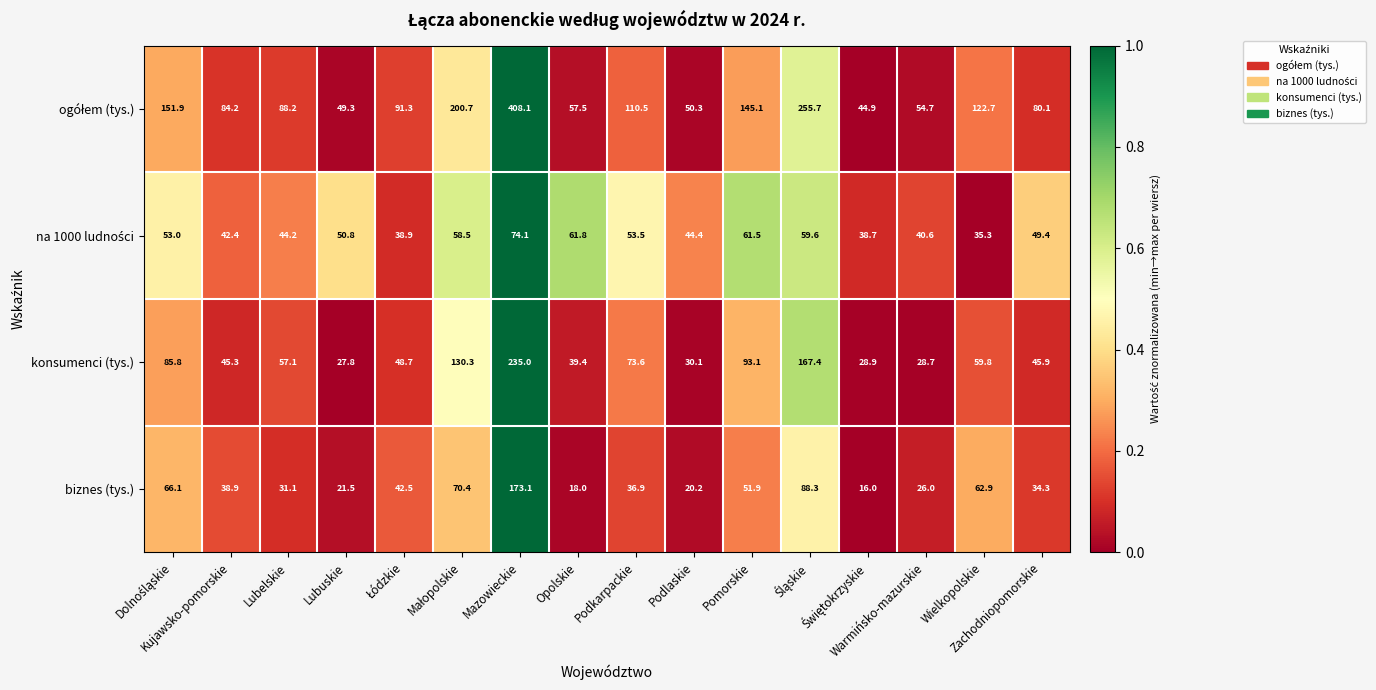

What is the sum of all biznes (tys.) values?

798.1